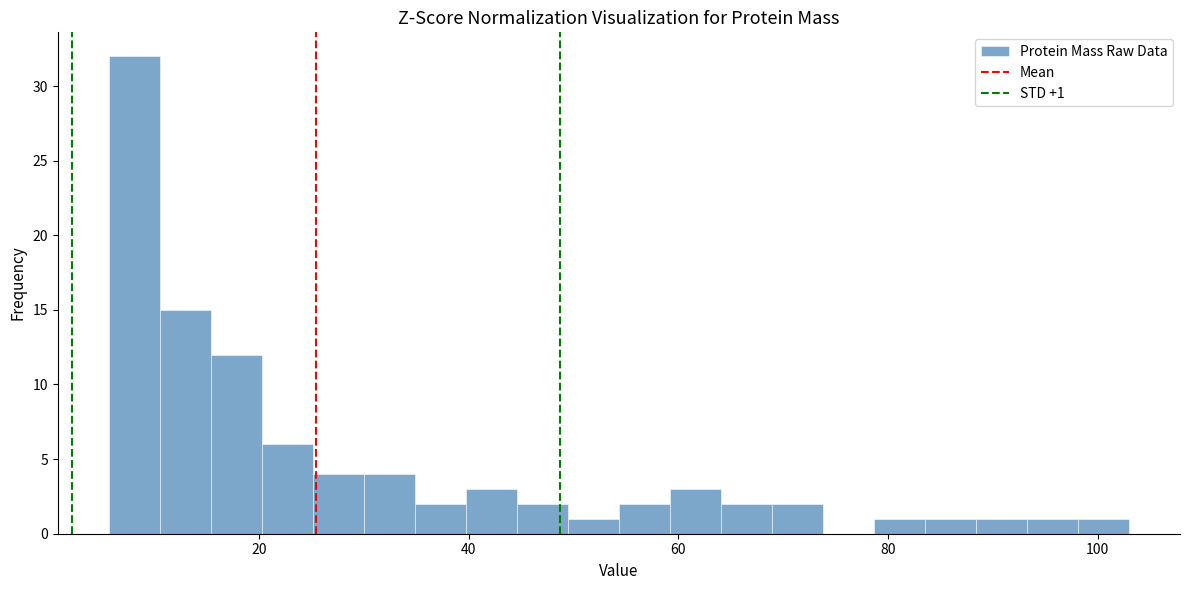

Read against the x-axis, roughly where is the centre of the tallest bar?

8